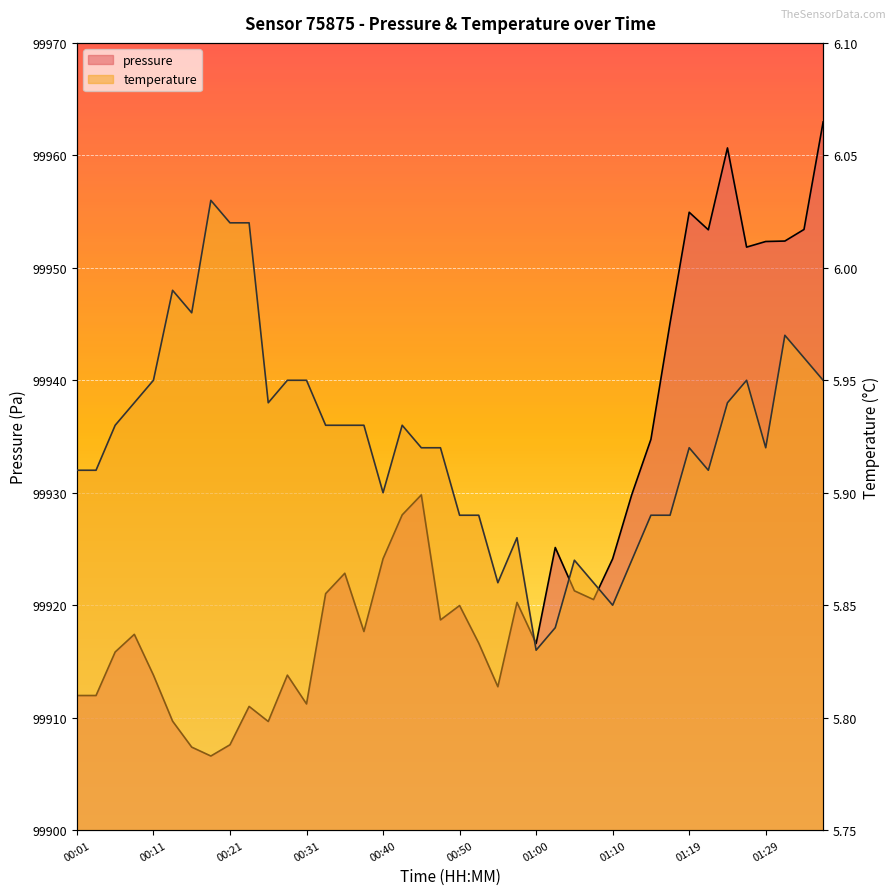

At which label does pressure first exceed 99920?

00:33